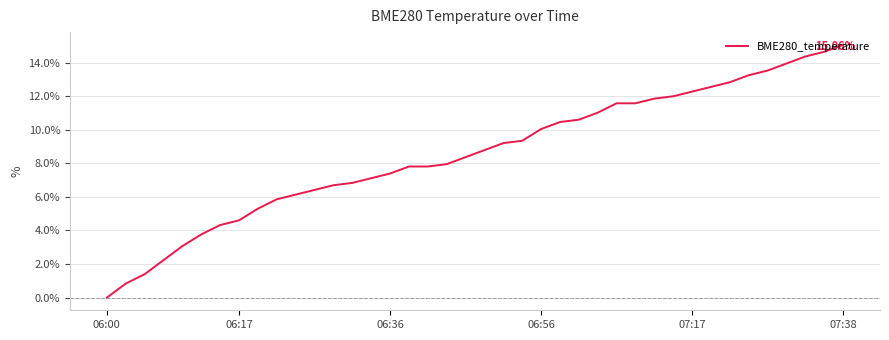

How many categories are shown in the chart?

40